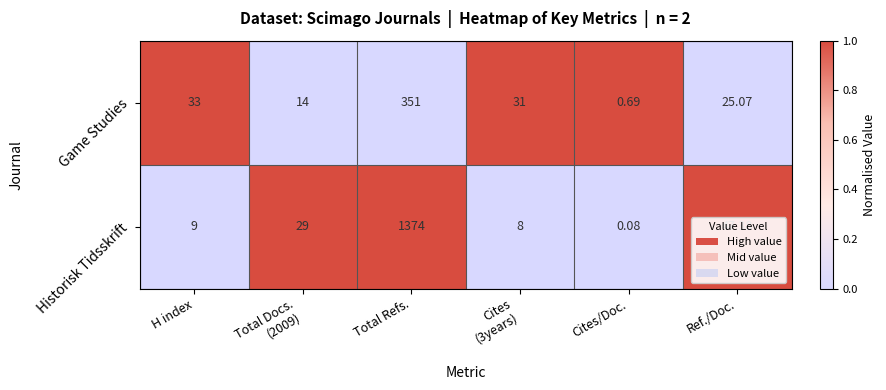

Rank the series by their average value, from highest to lowest.

Historisk Tidsskrift, Game Studies